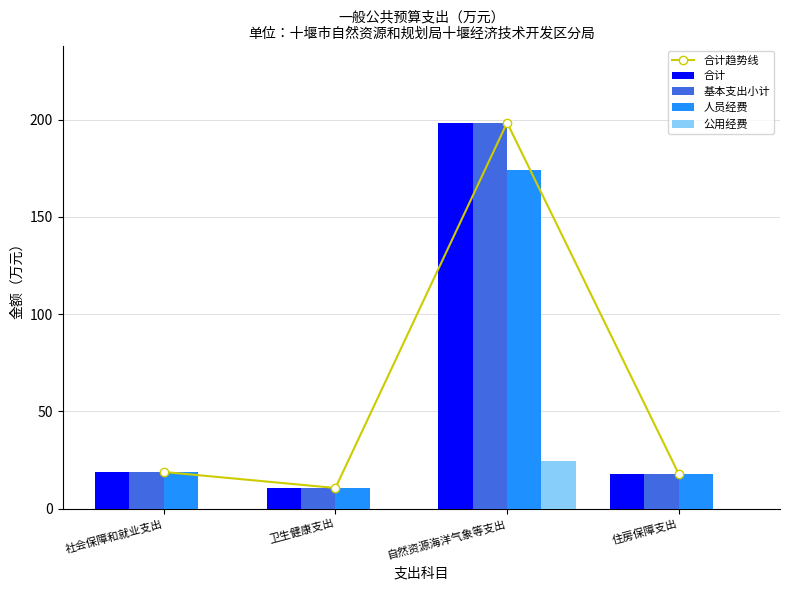

Reading left to right, extract all data points from this chart.

合计趋势线: 18.8	10.6	198.4	17.8
合计: 18.8	10.6	198.4	17.8
基本支出小计: 18.8	10.6	198.4	17.8
人员经费: 18.8	10.6	174.1	17.8
公用经费: 0.0	0.0	24.3	0.0